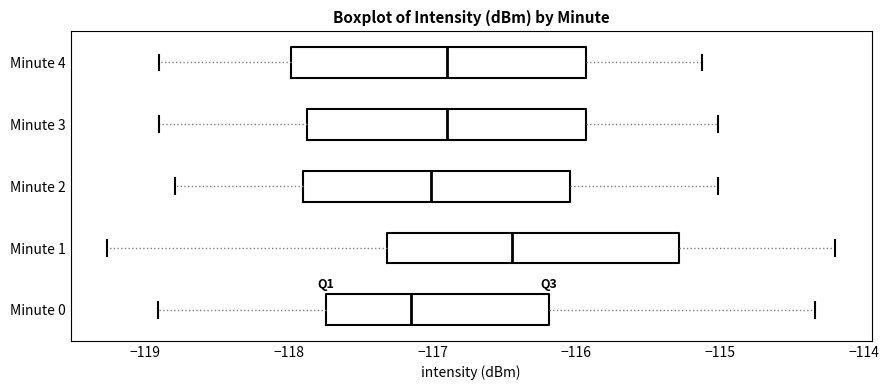

Reading bottom to top, read every box against the x-axis: the position of its median line, the range the box covers, and the ends of its whiskers. The values are not printed on the chart, so give them approximately, as read against the axis.

Minute 0: median -117.2, box -117.7 to -116.2, whiskers -118.9 to -114.3
Minute 1: median -116.4, box -117.3 to -115.3, whiskers -119.3 to -114.2
Minute 2: median -117.0, box -117.9 to -116.0, whiskers -118.8 to -115.0
Minute 3: median -116.9, box -117.9 to -115.9, whiskers -118.9 to -115.0
Minute 4: median -116.9, box -118.0 to -115.9, whiskers -118.9 to -115.1